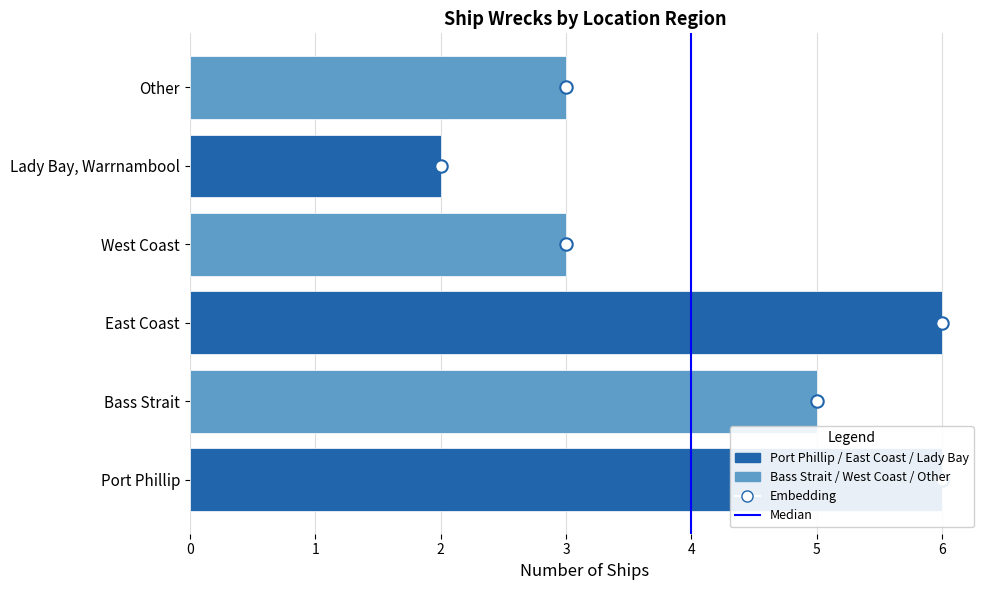

What is the ratio of the value at Other to the value at East Coast?

0.5